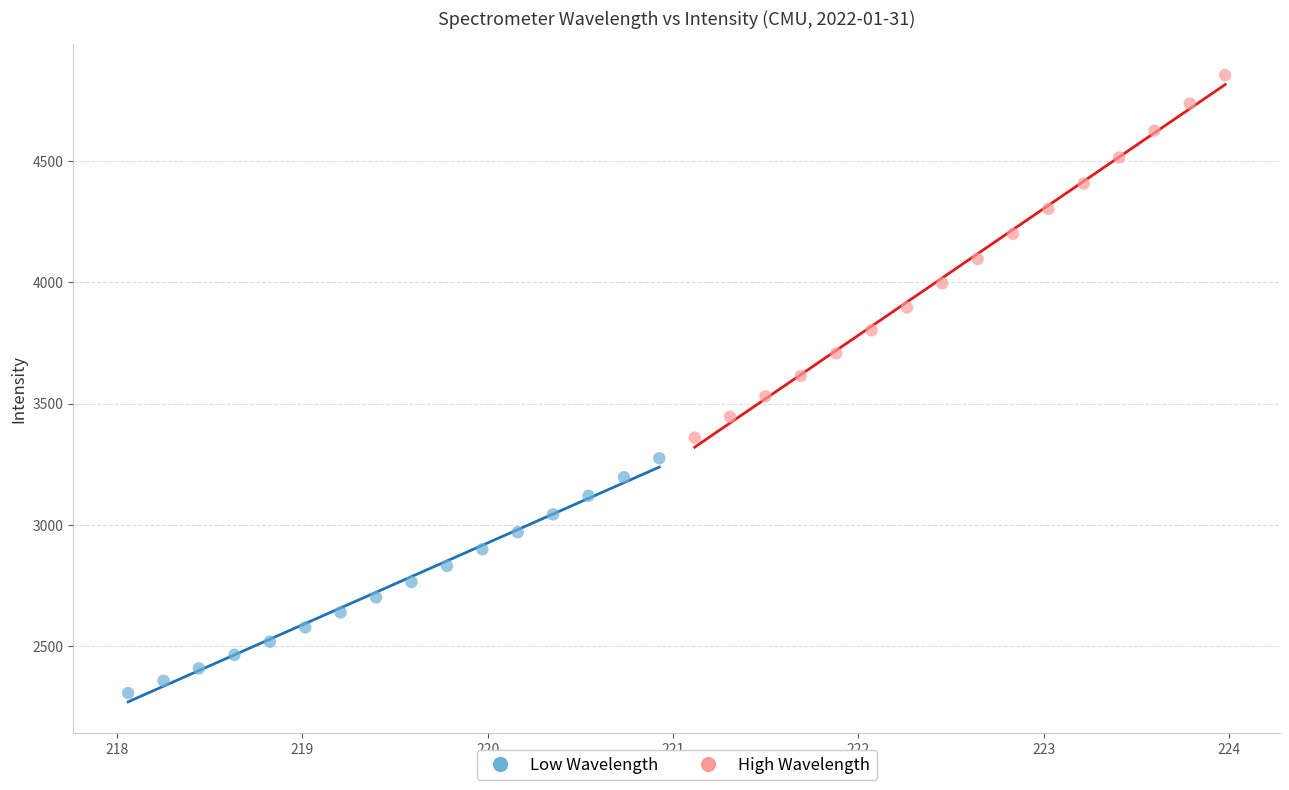

Which series has the largest Y range (max minus min)?

High Wavelength